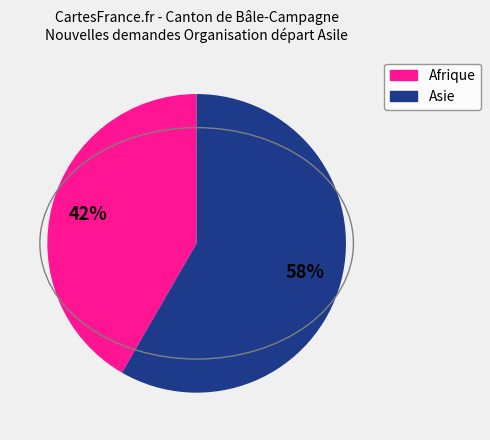

How many segments does this pie chart have?

2